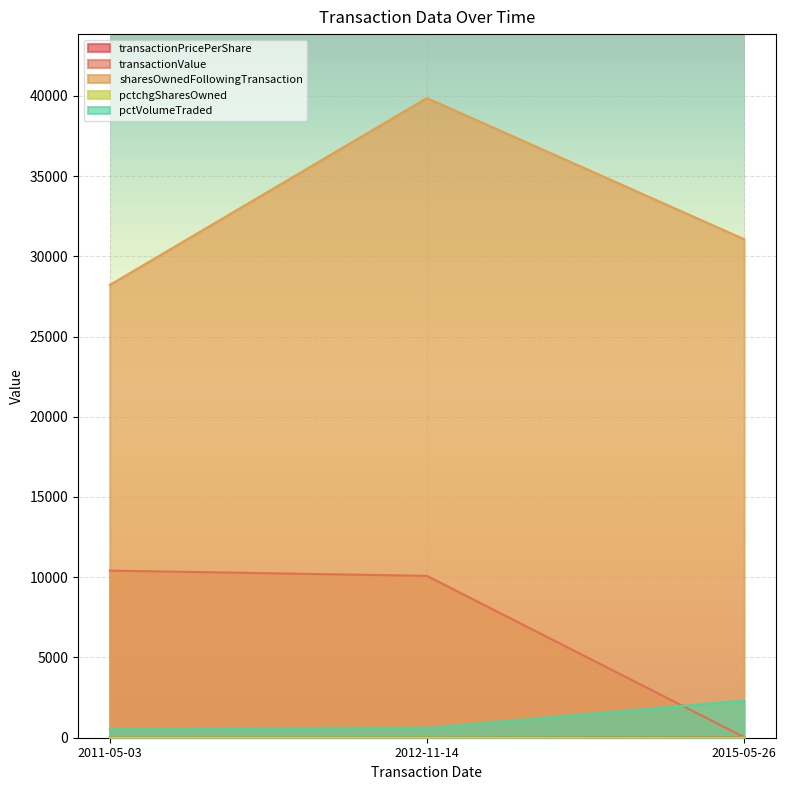

Which series has the largest total across all categories?

sharesOwnedFollowingTransaction